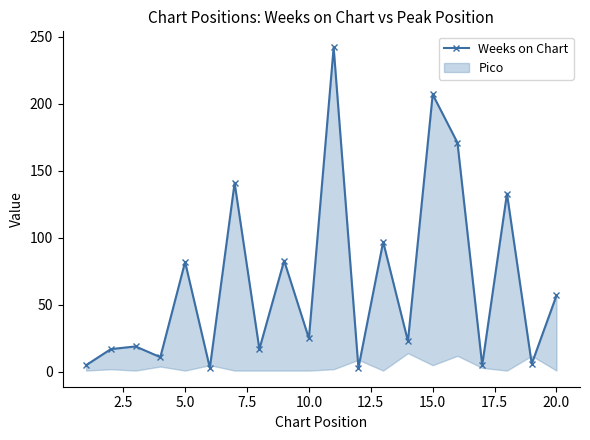

How many interior local peaks (higher than both neighbors) does the data have?

8